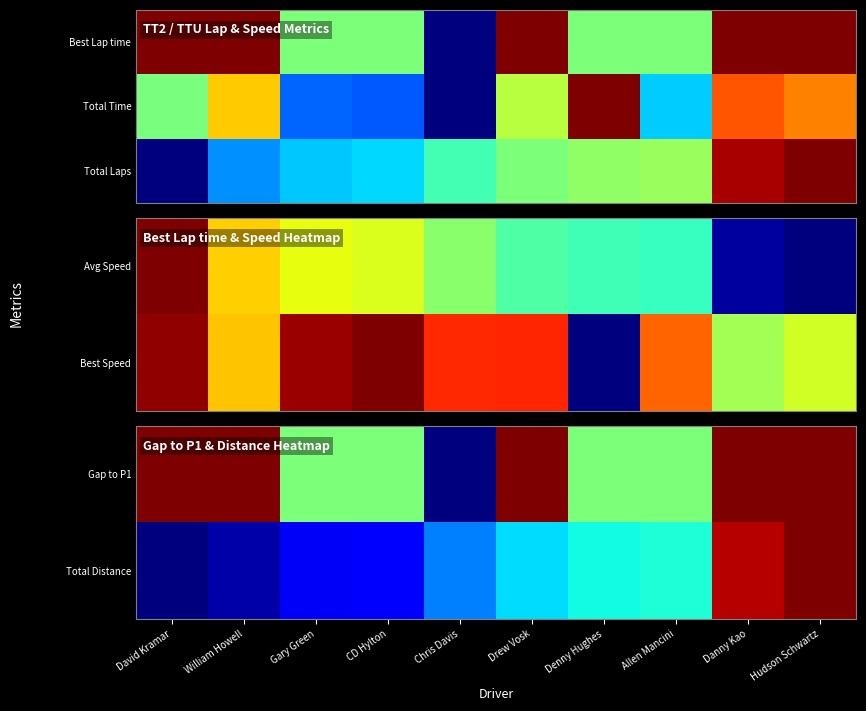

What is the spread (max minus min) of values at Allen Mancini?

0.1